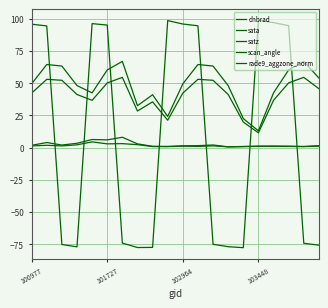

Count the number of data series in this chart.

5